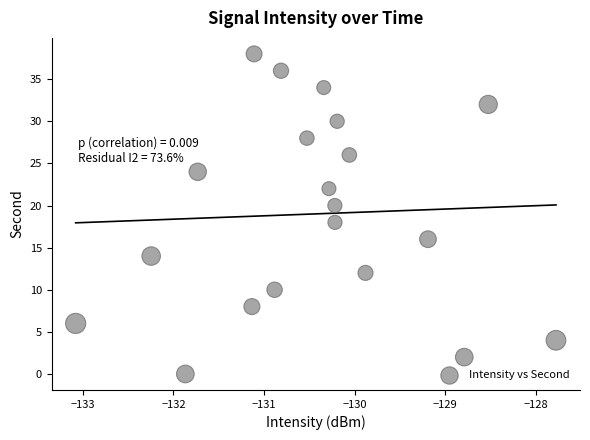

What is the range of Y values (max minus min)?

38